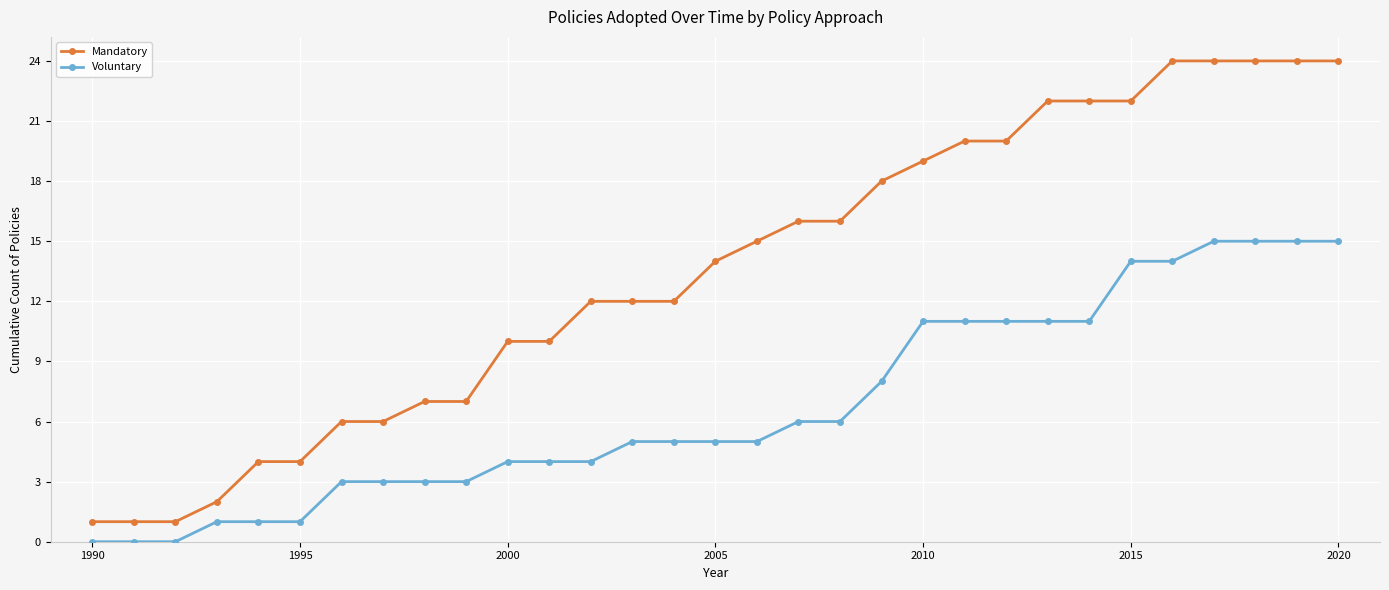

True or false: Voluntary and Mandatory cross at least once.

False